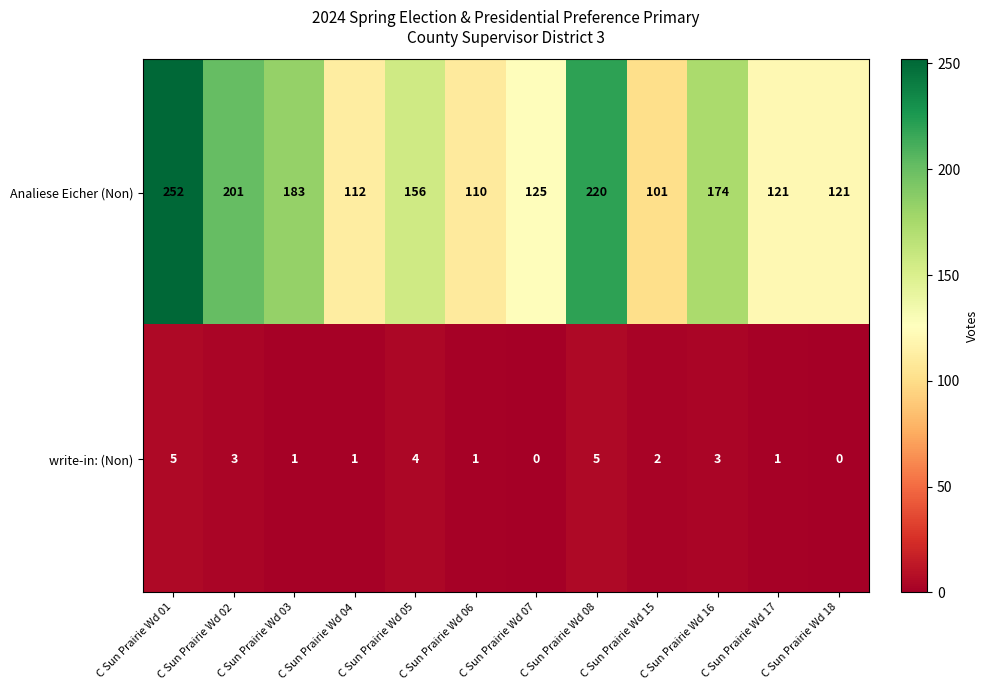

Between C Sun Prairie Wd 04 and C Sun Prairie Wd 07, which series saw the biggest shift?

Analiese Eicher (Non)